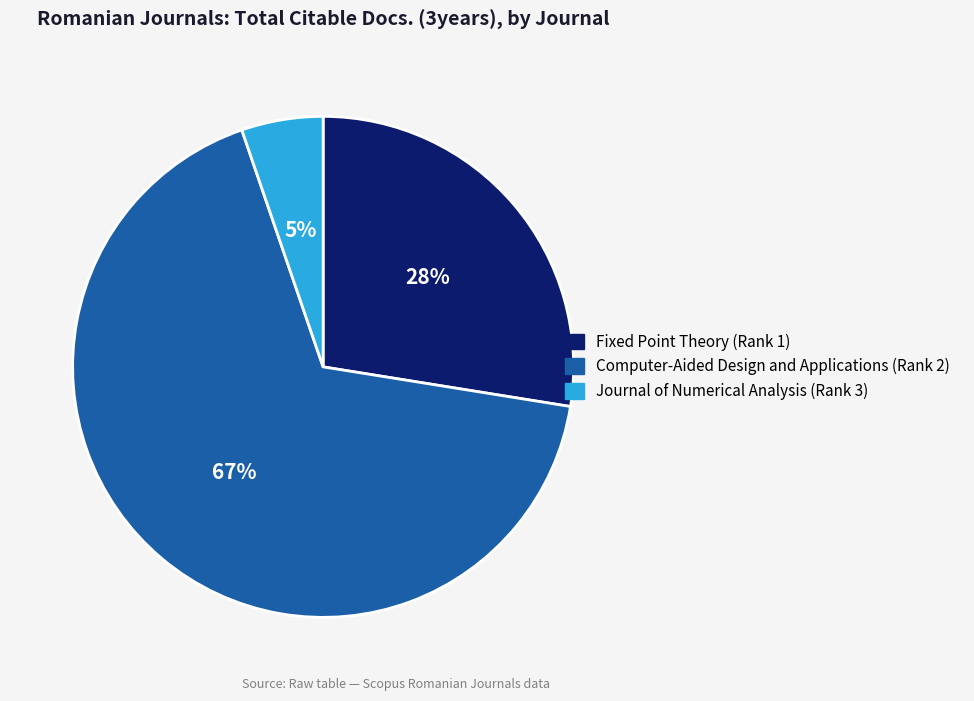

Count the number of slices in the pie.

3